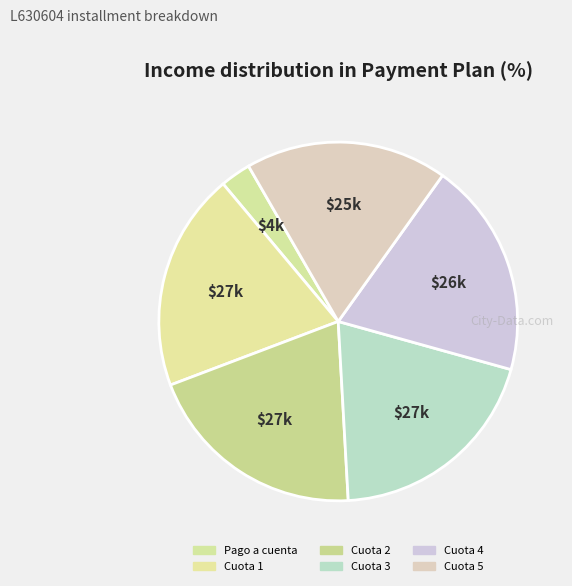

How many segments does this pie chart have?

6